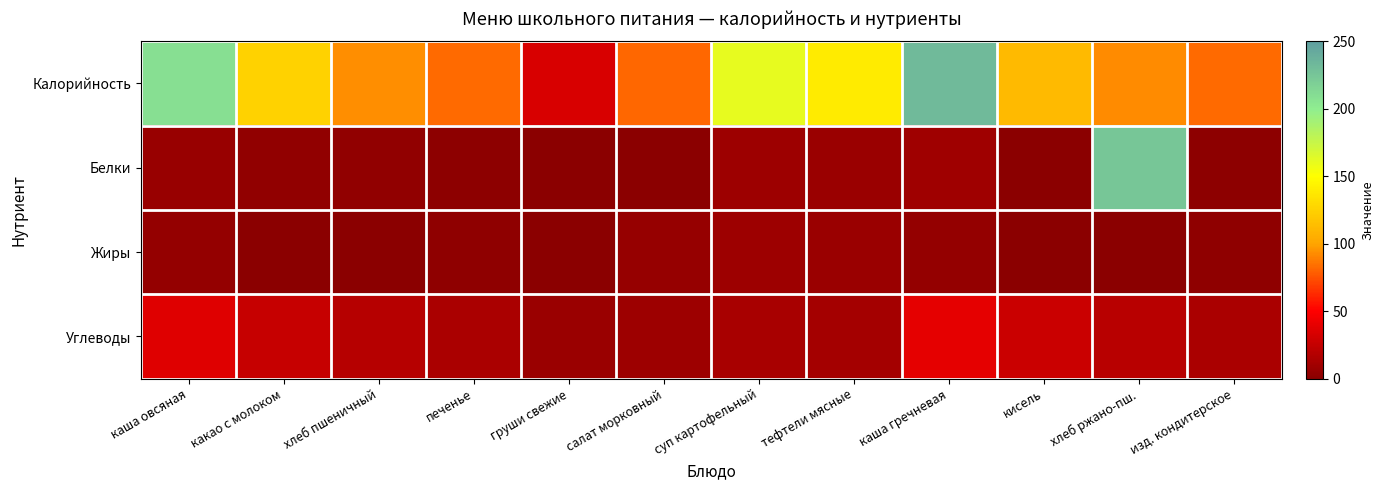

Reading right to left, list all the values displayed in this chart.

Калорийность: изд. кондитерское=82.9	хлеб ржано-пш.=92.0	кисель=111.4	каша гречневая=231.9	тефтели мясные=139.2	суп картофельный=160.8	салат морковный=81.9	груши свежие=34.1	печенье=82.9	хлеб пшеничный=93.5	какао с молоком=125.1	каша овсяная=208.2
Белки: изд. кондитерское=1.7	хлеб ржано-пш.=224.0	кисель=0.2	каша гречневая=8.9	тефтели мясные=6.9	суп картофельный=8.4	салат морковный=0.9	груши свежие=0.3	печенье=1.7	хлеб пшеничный=3.2	какао с молоком=3.8	каша овсяная=6.1
Жиры: изд. кондитерское=2.3	хлеб ржано-пш.=0.4	кисель=0.1	каша гречневая=4.1	тефтели мясные=7.5	суп картофельный=8.3	салат морковный=5.2	груши свежие=0.2	печенье=2.3	хлеб пшеничный=0.4	какао с молоком=0.7	каша овсяная=4.0
Углеводы: изд. кондитерское=13.9	хлеб ржано-пш.=19.8	кисель=27.5	каша гречневая=39.8	тефтели мясные=11.1	суп картофельный=13.1	салат морковный=7.9	груши свежие=7.7	печенье=13.9	хлеб пшеничный=19.3	какао с молоком=26.0	каша овсяная=37.0